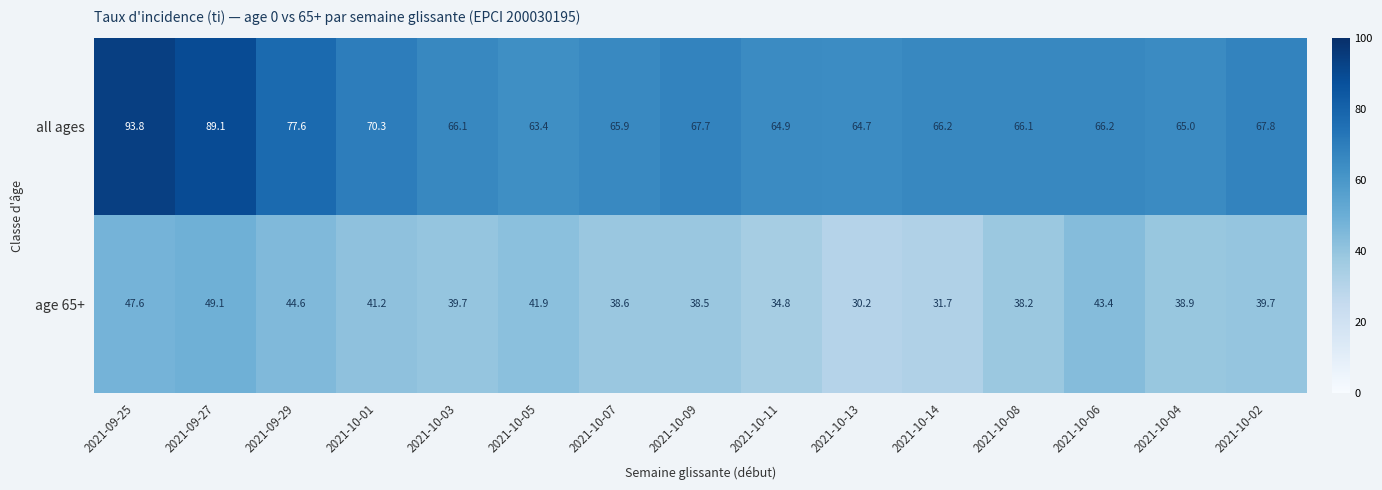

What is the difference between the maximum and minimum values in the all ages series?

30.4